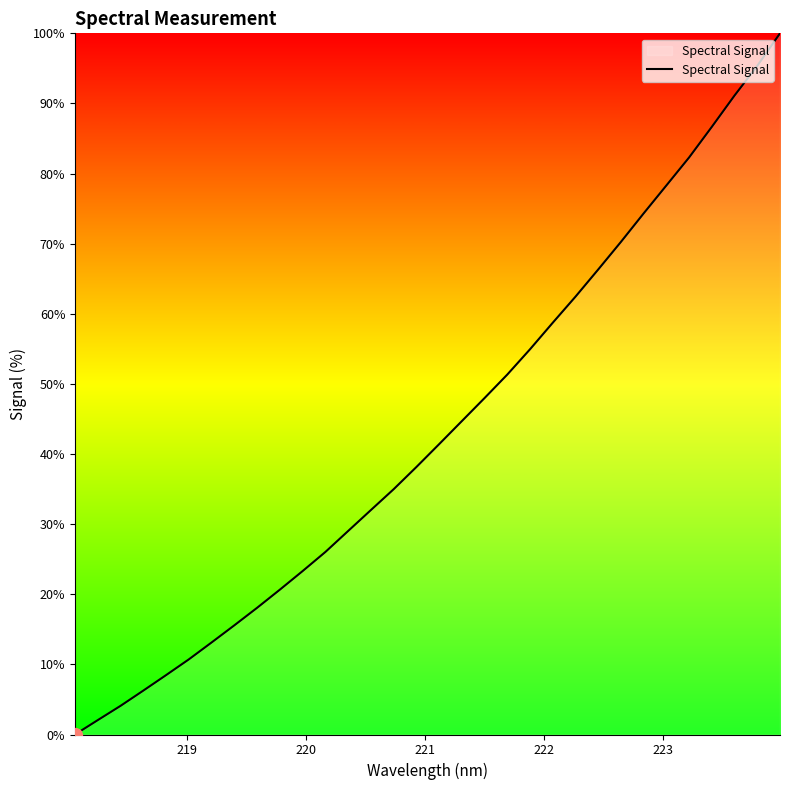

Is this an area chart (filled region under the line)?

No